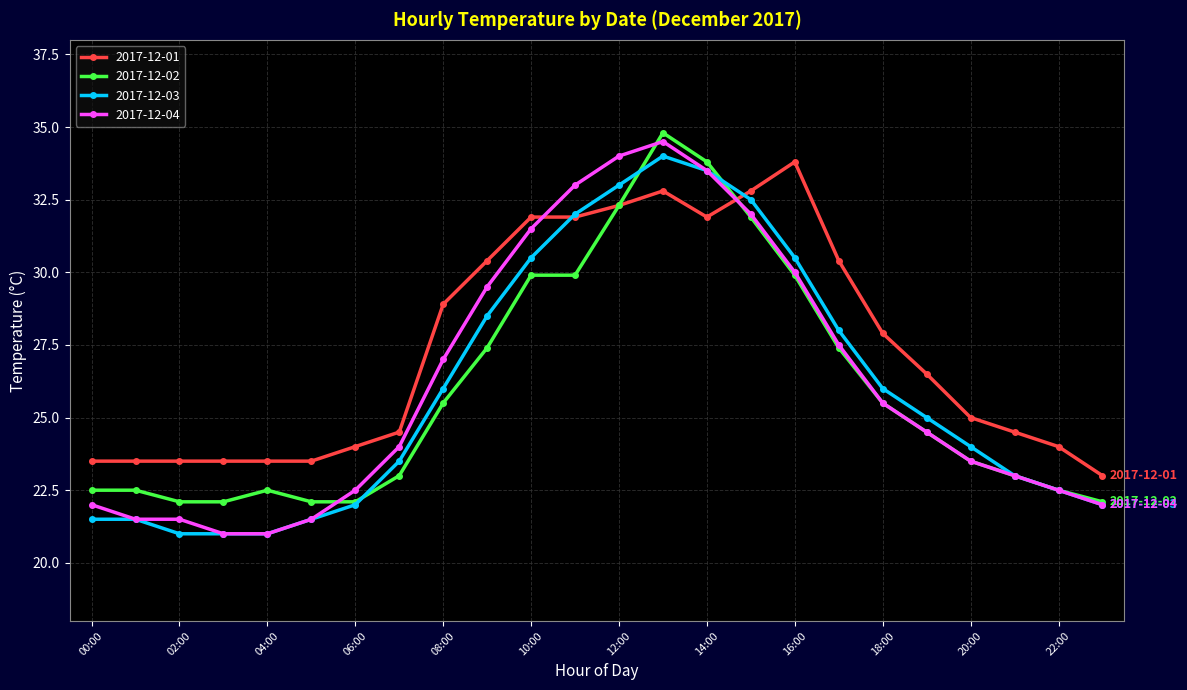

At how many categories does at least one series exceed 26?

12